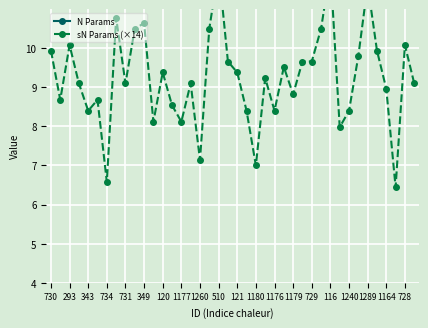

What is the sum of all N Params values?

727.5